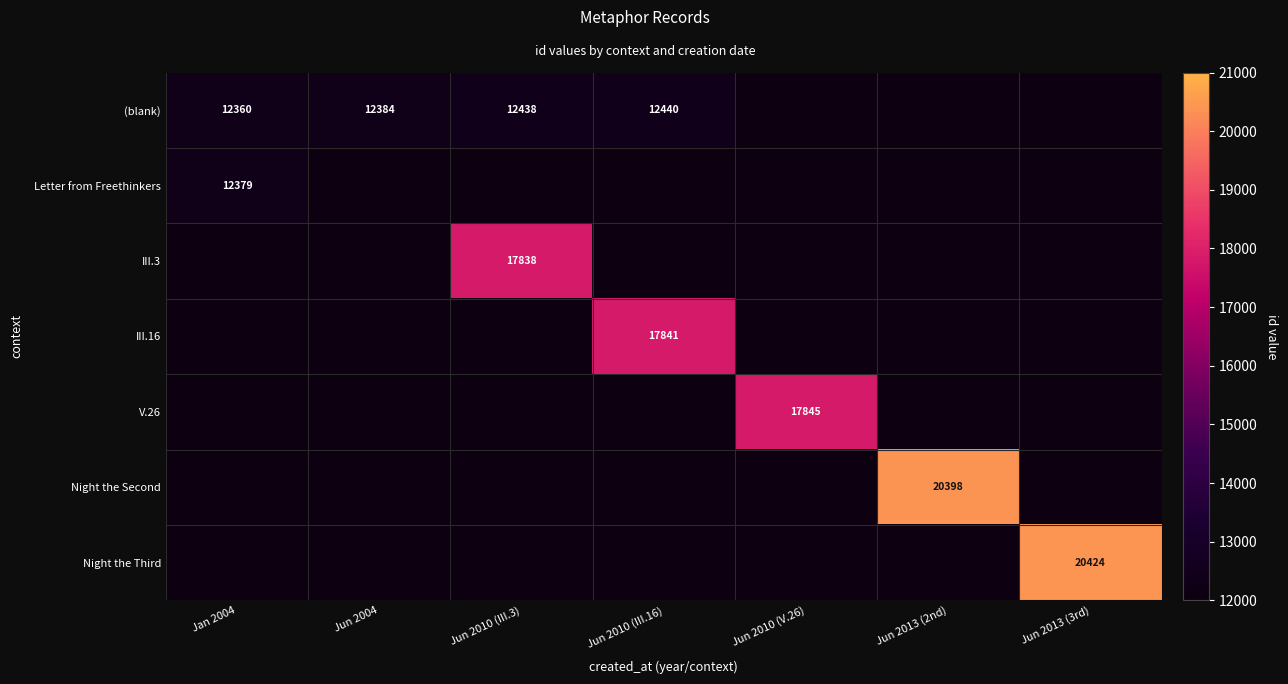

Between Jun 2010 (III.3) and Jun 2013 (3rd), which is larger?

Jun 2013 (3rd)